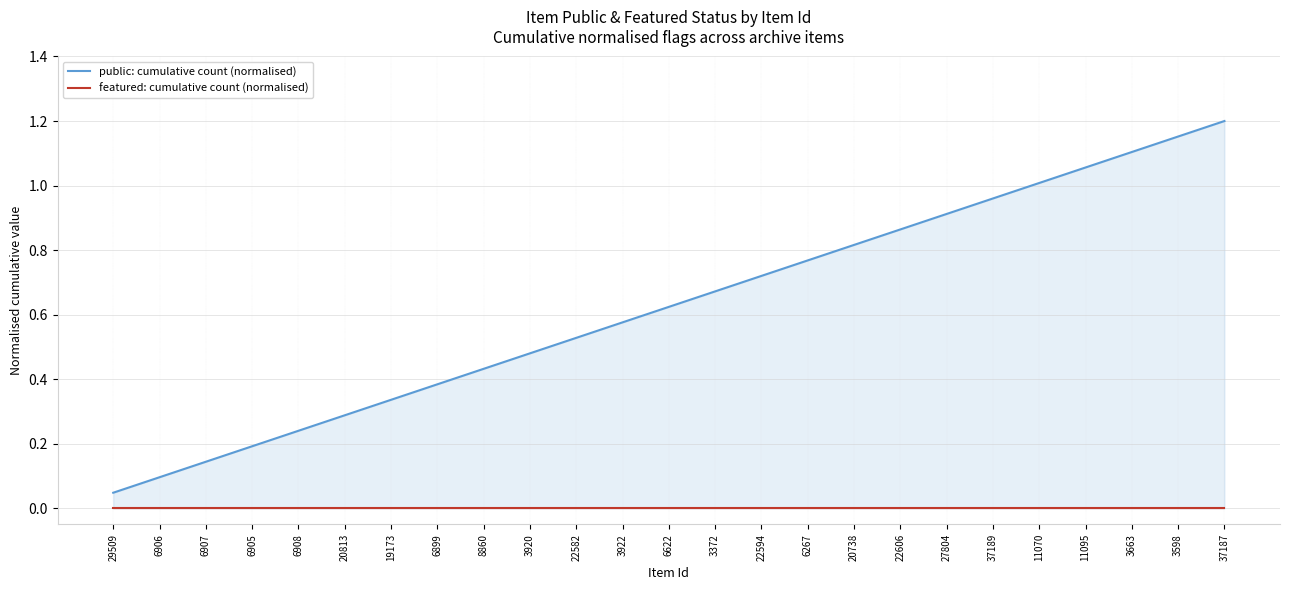

What is the total value across all series at 37187?

1.2